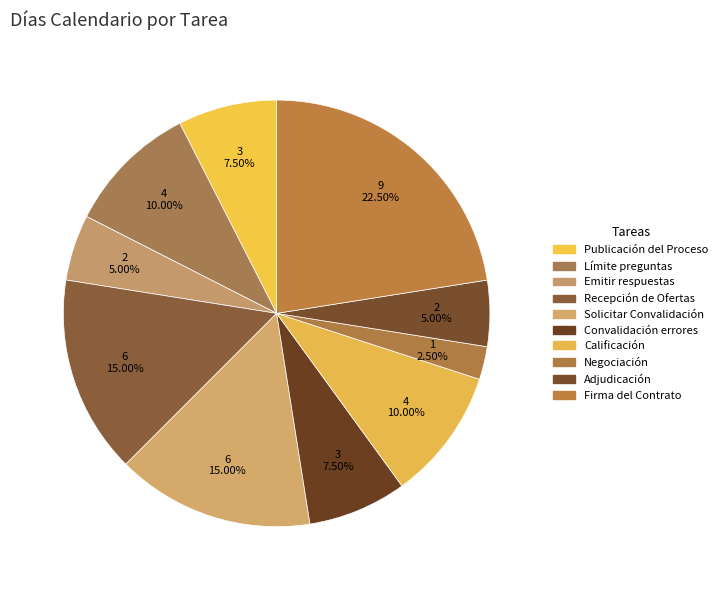

Rank the categories by value from highest to lowest.

Firma del Contrato, Recepción de Ofertas, Solicitar Convalidación, Límite preguntas, Calificación, Publicación del Proceso, Convalidación errores, Emitir respuestas, Adjudicación, Negociación